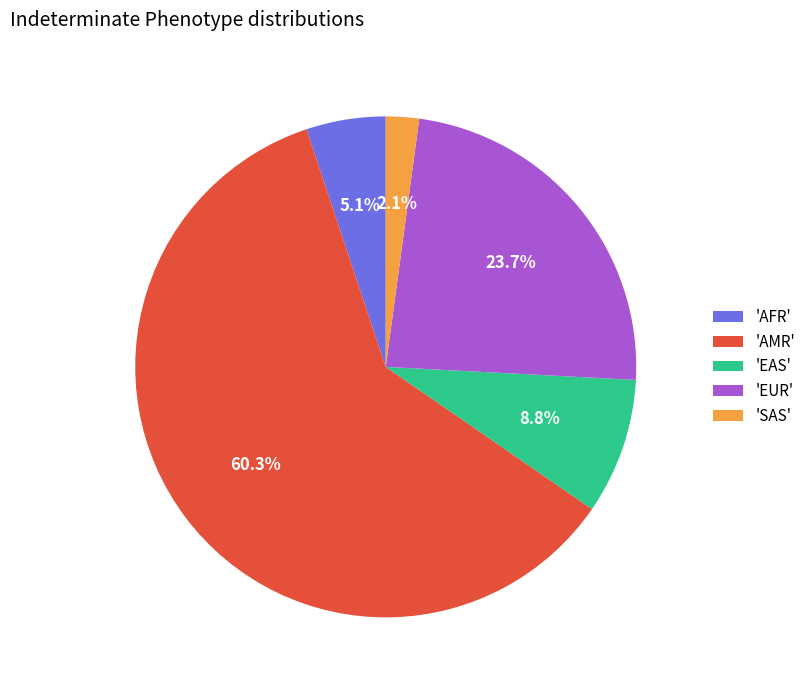

Rank the categories by value from highest to lowest.

'AMR', 'EUR', 'EAS', 'AFR', 'SAS'